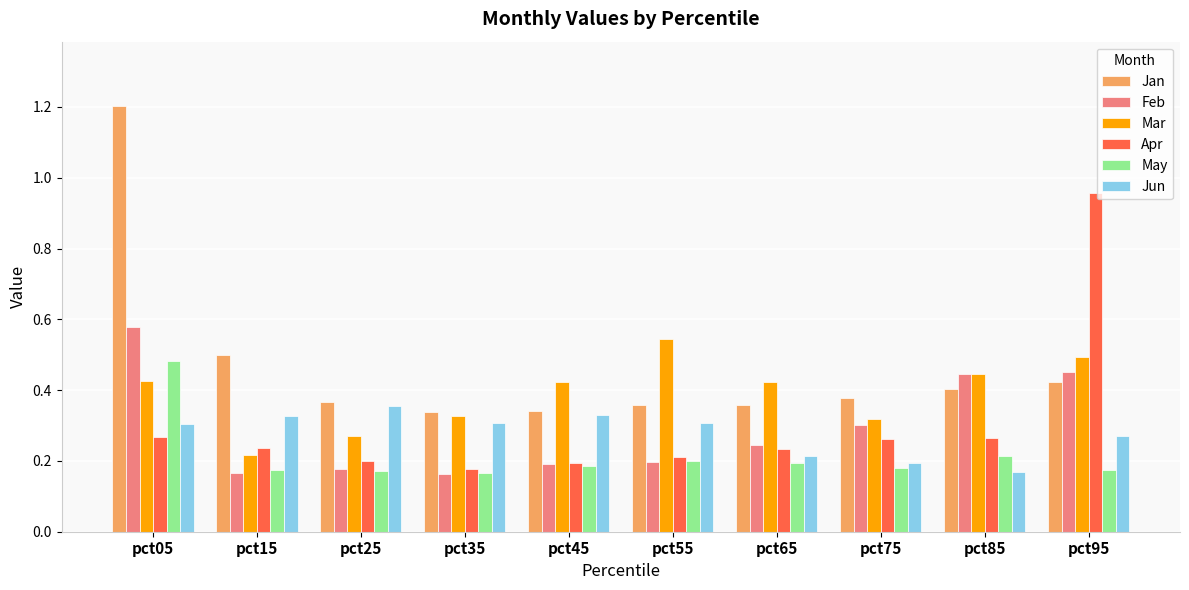

Between pct15 and pct95, which series saw the biggest shift?

Apr